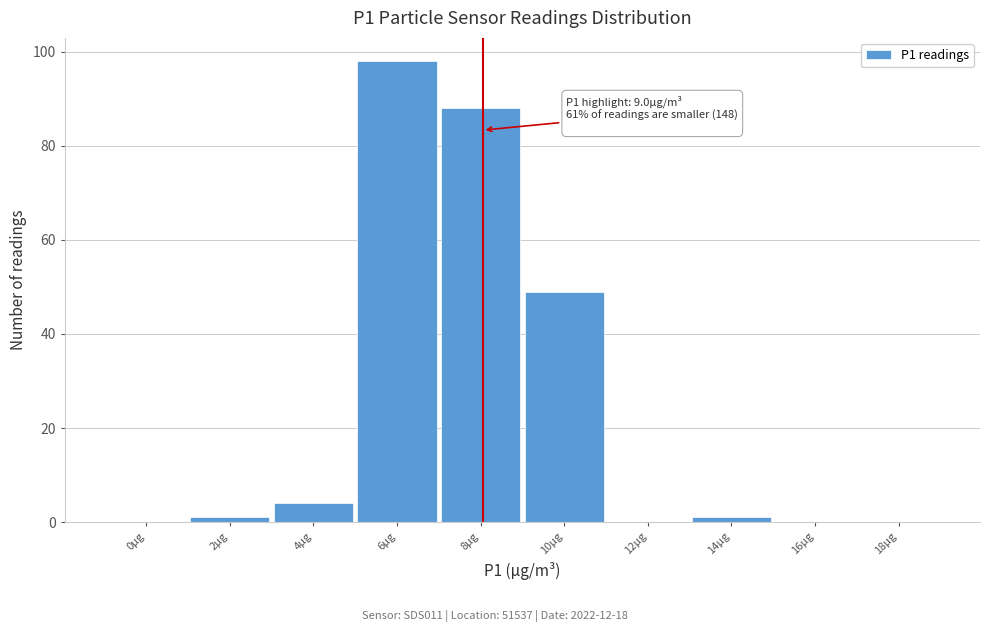

Reading left to right, extract all data points from this chart.

0µg=0	2µg=1	4µg=4	6µg=98	8µg=88	10µg=49	12µg=0	14µg=1	16µg=0	18µg=0